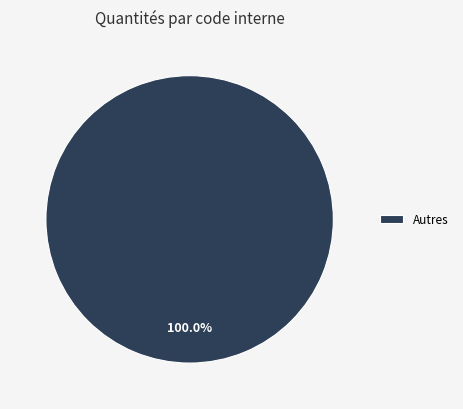

Does Autres represent more than half of the total?

Yes